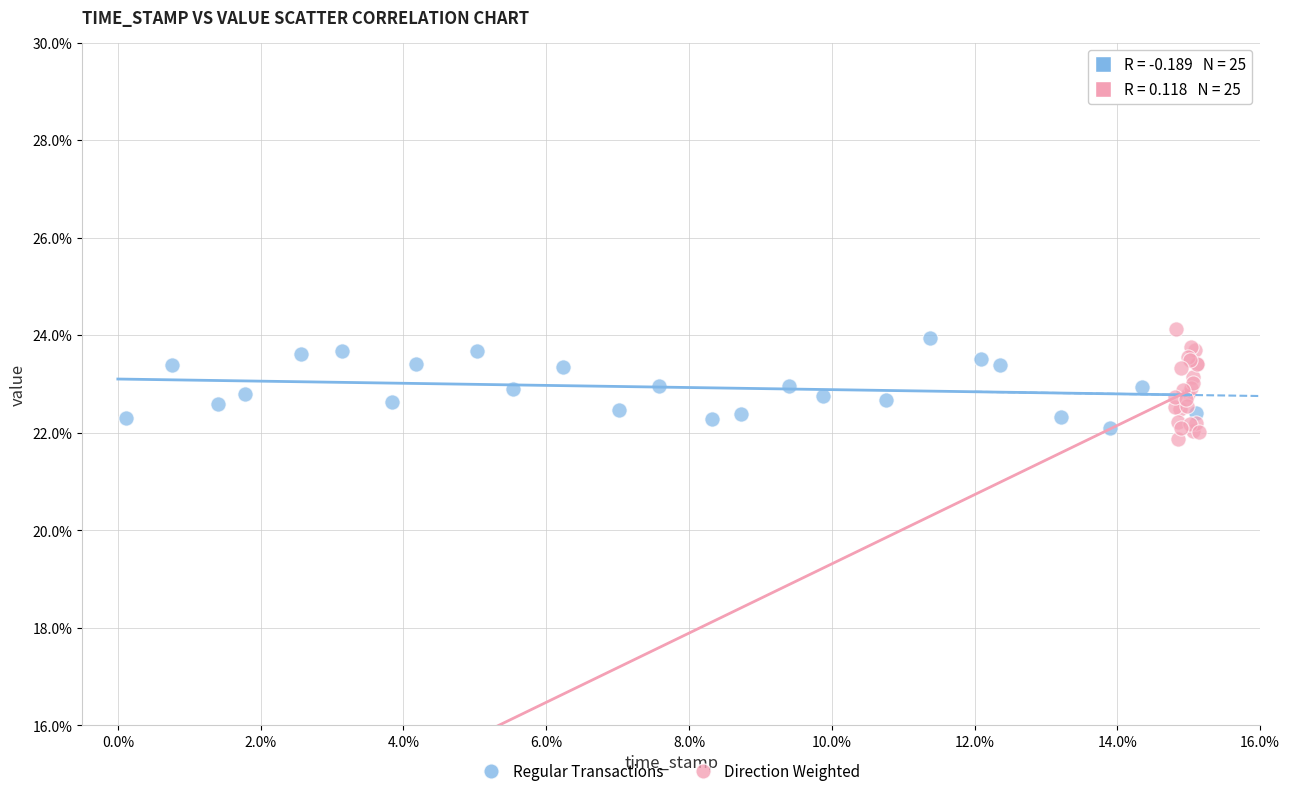

Which series has the widest spread of Y values?

Direction Weighted